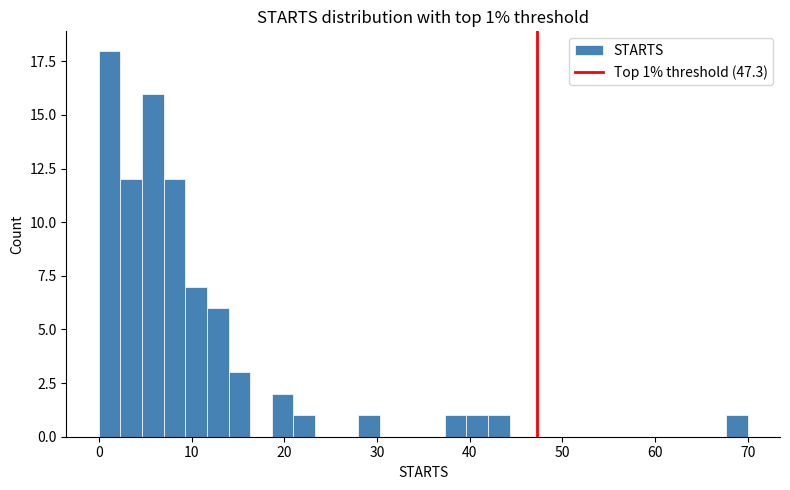

Read against the x-axis, roughly where is the centre of the tallest bar?

1